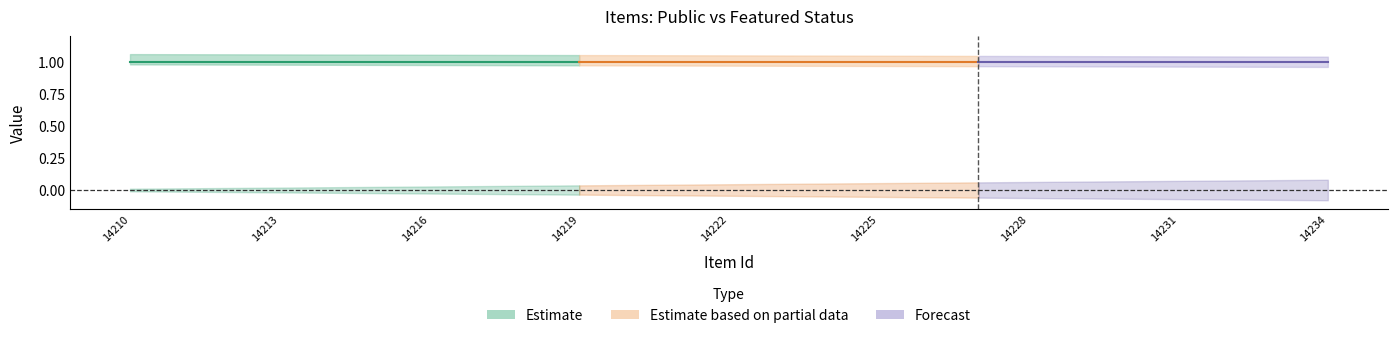

Reading left to right, transcribe all the data shown in this chart.

public: 0=1	1=1	2=1	3=1	4=1	5=1	6=1	7=1	8=1	9=1	10=1	11=1	12=1	13=1	14=1	15=1	16=1	17=1	18=1	19=1	20=1	21=1	22=1	23=1	24=1
featured: 0=0	1=0	2=0	3=0	4=0	5=0	6=0	7=0	8=0	9=0	10=0	11=0	12=0	13=0	14=0	15=0	16=0	17=0	18=0	19=0	20=0	21=0	22=0	23=0	24=0